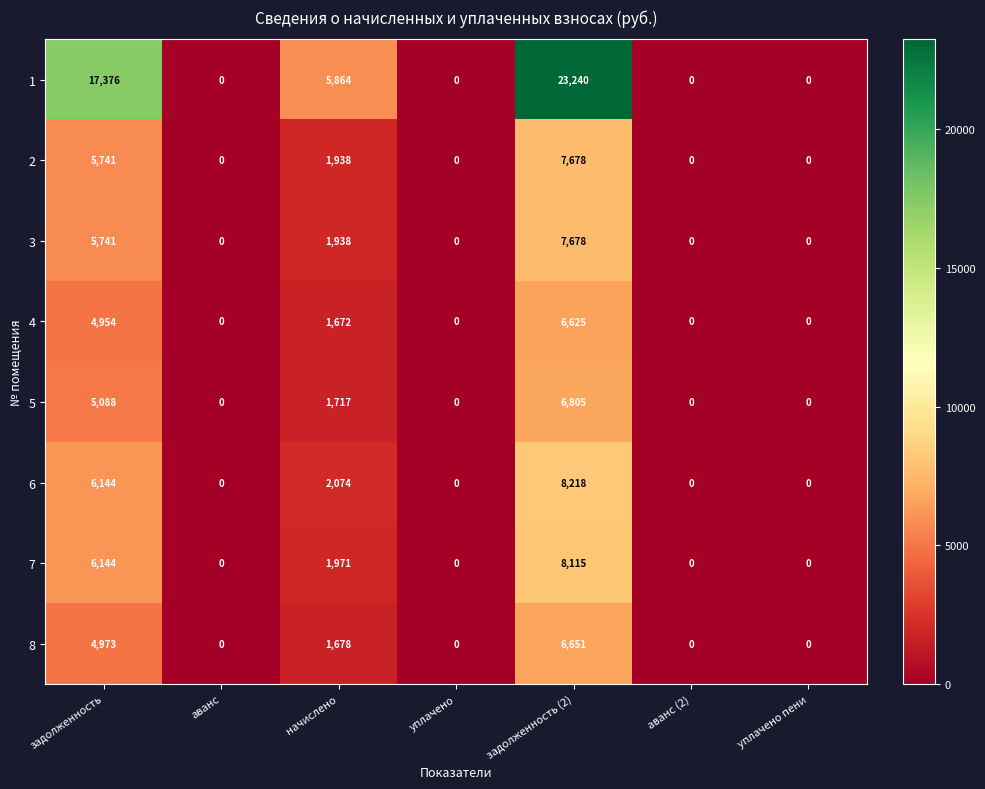

What is the difference between the maximum and minimum values in the 8 series?

6651